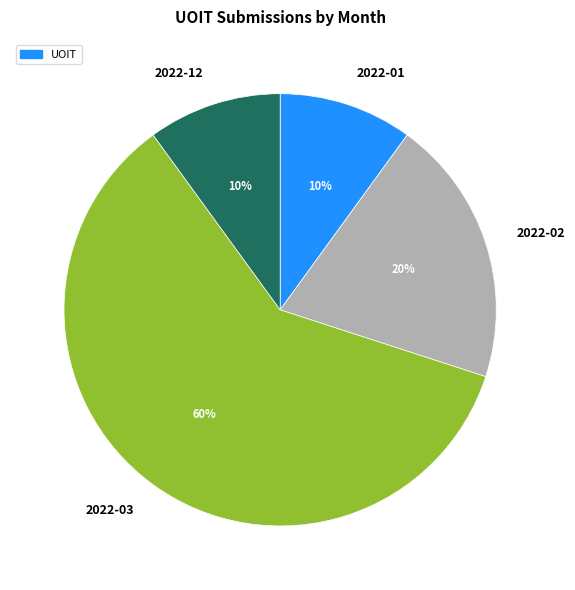

Does 2022-01 represent more than half of the total?

No